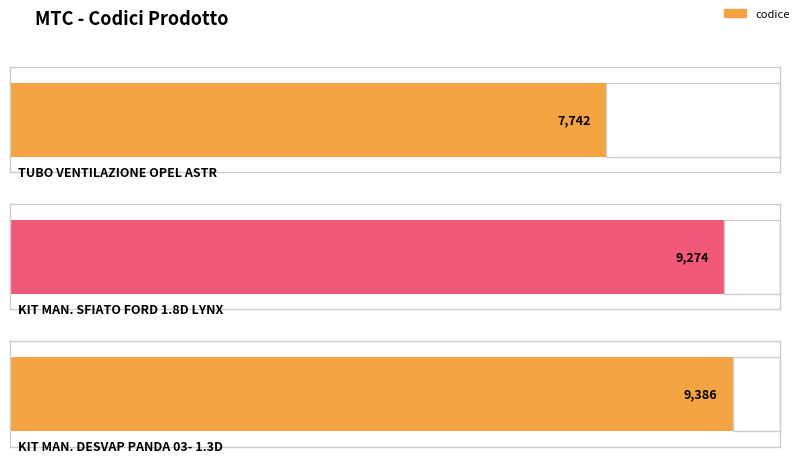

List the labels in order of value, largest first.

KIT MAN. DESVAP PANDA 03- 1.3D, KIT MAN. SFIATO FORD 1.8D LYNX, TUBO VENTILAZIONE OPEL ASTR